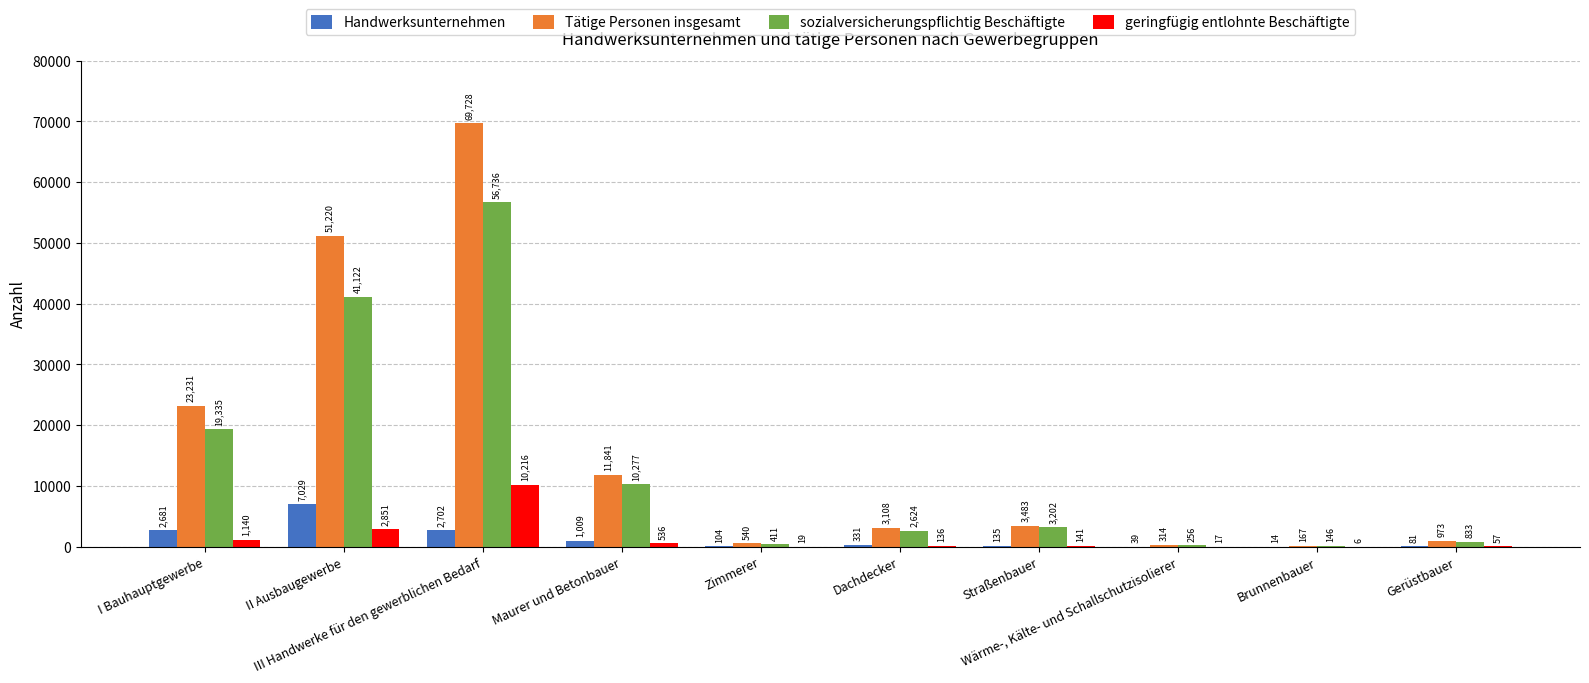

Which series has the largest range (max minus min)?

Tätige Personen insgesamt